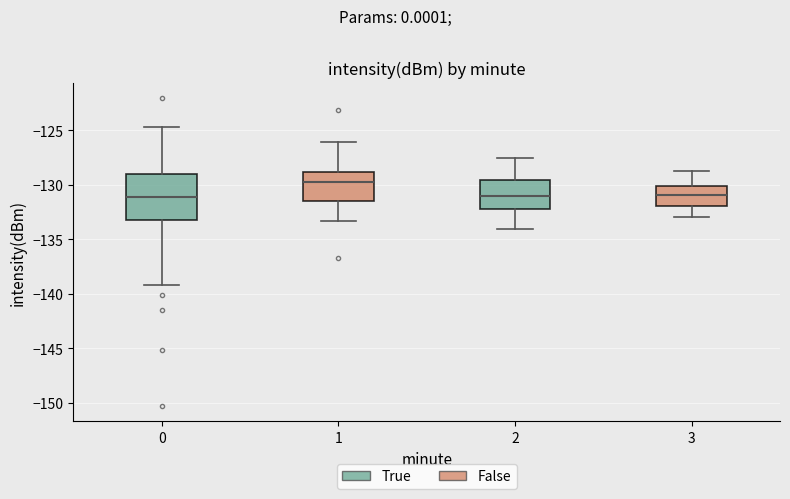

Where is the upper edge of the box at x = 2 on the y-axis? The values are not printed on the chart, so give them approximately, as read against the axis.

-129.5